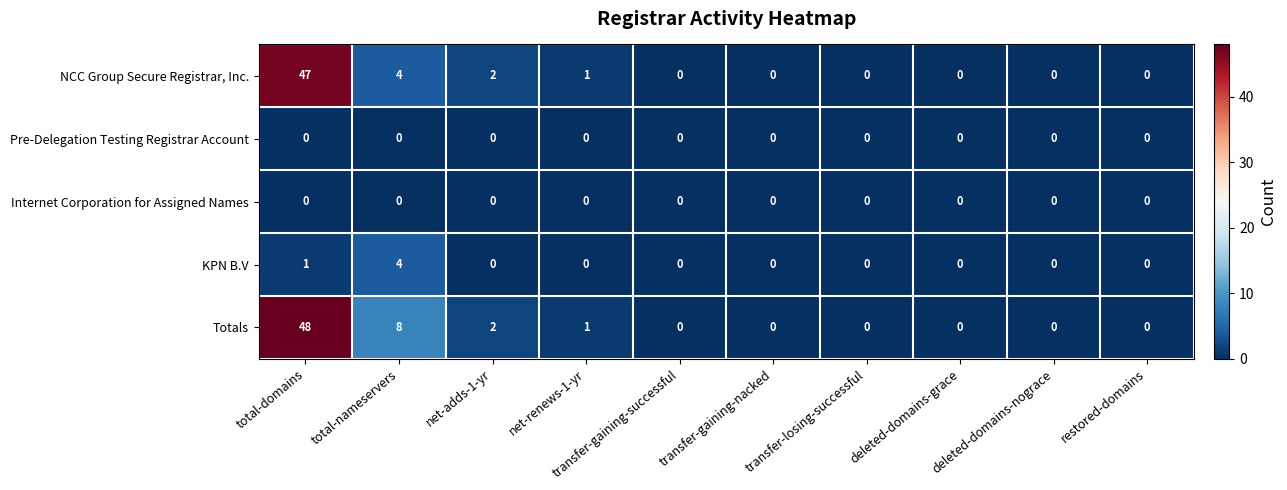

What is the greatest value displayed?

48